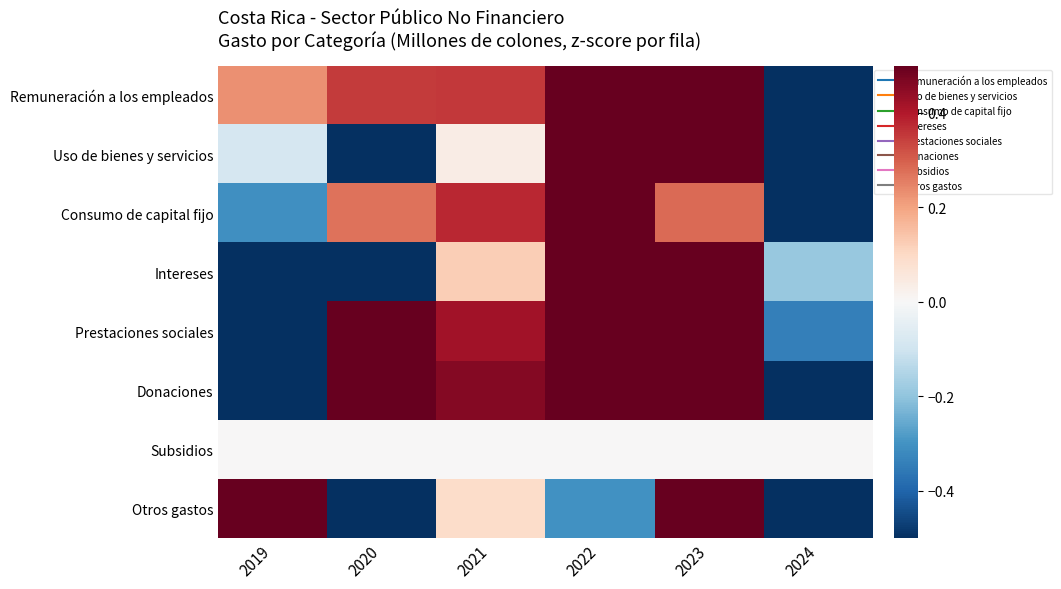

Reading right to left, what are all the values shown in this chart?

Remuneración a los empleados: 2024=-2.2	2023=0.7	2022=0.6	2021=0.4	2020=0.4	2019=0.2
Uso de bienes y servicios: 2024=-1.3	2023=1.1	2022=1.4	2021=0.0	2020=-1.1	2019=-0.1
Consumo de capital fijo: 2024=-2.0	2023=0.3	2022=1.3	2021=0.4	2020=0.3	2019=-0.3
Intereses: 2024=-0.2	2023=1.6	2022=0.7	2021=0.1	2020=-0.8	2019=-1.5
Prestaciones sociales: 2024=-0.3	2023=0.6	2022=0.5	2021=0.4	2020=0.8	2019=-2.1
Donaciones: 2024=-1.5	2023=1.0	2022=0.6	2021=0.5	2020=0.8	2019=-1.2
Subsidios: 2024=0.0	2023=0.0	2022=0.0	2021=0.0	2020=0.0	2019=0.0
Otros gastos: 2024=-1.3	2023=0.7	2022=-0.3	2021=0.1	2020=-0.9	2019=1.7